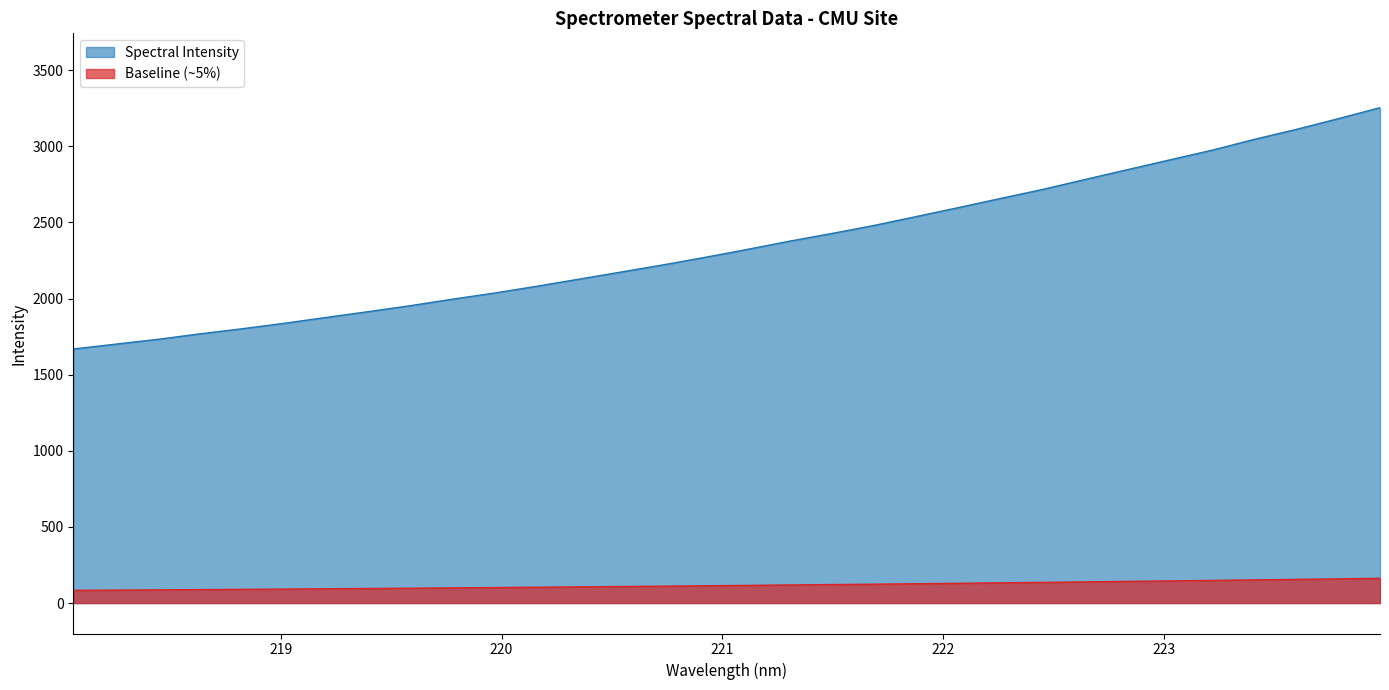

Does the chart display data point markers on the line(s)?

No